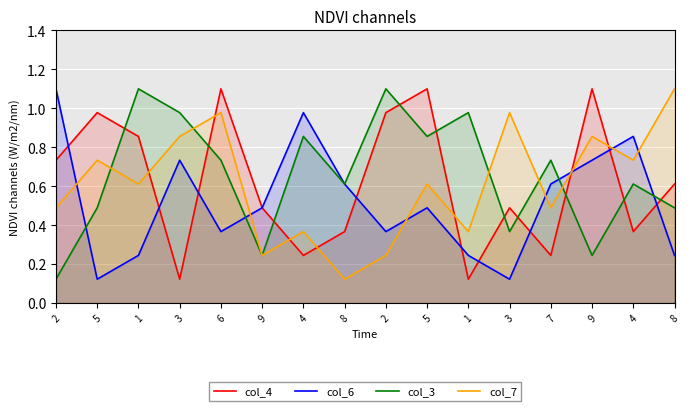

List the series in order of their peak value, highest first.

col_4, col_6, col_3, col_7